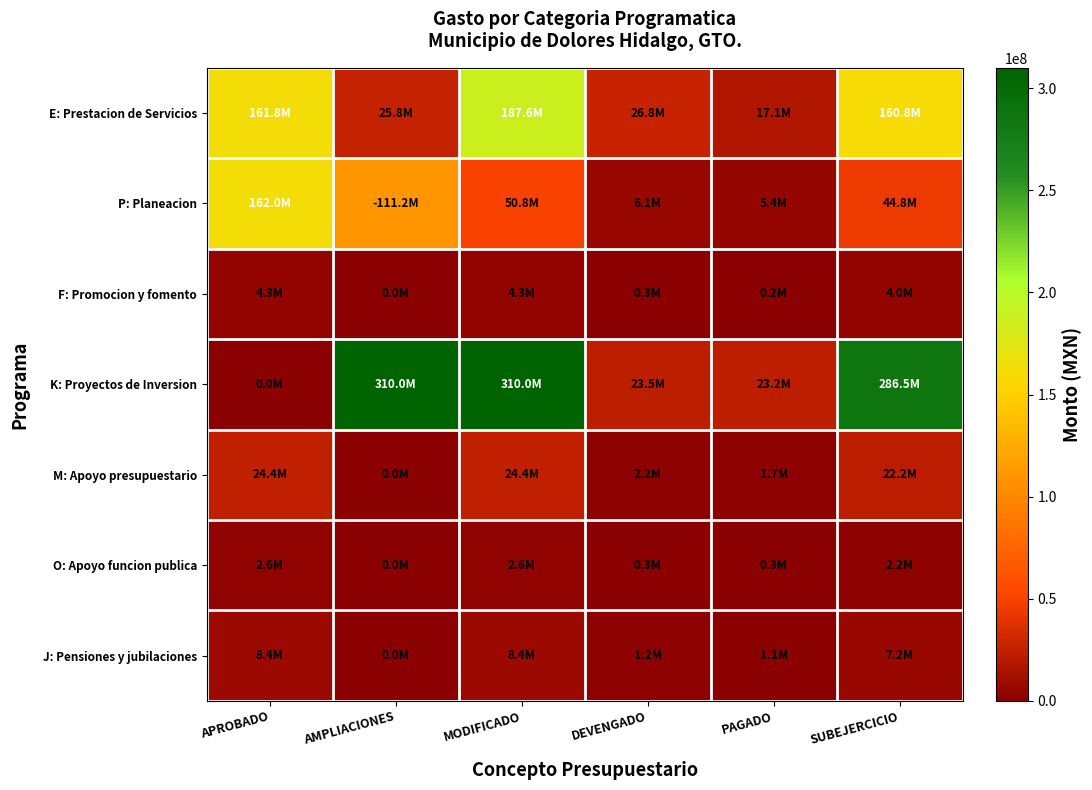

Reading left to right, what are all the values shown in this chart?

E: Prestacion de Servicios: APROBADO=161778670.4	AMPLIACIONES=25836952.6	MODIFICADO=187615623.0	DEVENGADO=26809580.3	PAGADO=17135579.5	SUBEJERCICIO=160806042.7
P: Planeacion: APROBADO=161996964.3	AMPLIACIONES=111172035.0	MODIFICADO=50824929.3	DEVENGADO=6061612.1	PAGADO=5369776.4	SUBEJERCICIO=44763317.2
F: Promocion y fomento: APROBADO=4295600.9	AMPLIACIONES=0.0	MODIFICADO=4295600.9	DEVENGADO=306403.4	PAGADO=211149.8	SUBEJERCICIO=3989197.5
K: Proyectos de Inversion: APROBADO=0.0	AMPLIACIONES=310008823.1	MODIFICADO=310008823.1	DEVENGADO=23540129.7	PAGADO=23150259.6	SUBEJERCICIO=286468693.4
M: Apoyo presupuestario: APROBADO=24385220.0	AMPLIACIONES=0.0	MODIFICADO=24385220.0	DEVENGADO=2177055.0	PAGADO=1682739.9	SUBEJERCICIO=22208164.9
O: Apoyo funcion publica: APROBADO=2574951.6	AMPLIACIONES=0.0	MODIFICADO=2574951.6	DEVENGADO=349411.3	PAGADO=323620.5	SUBEJERCICIO=2225540.3
J: Pensiones y jubilaciones: APROBADO=8406710.8	AMPLIACIONES=0.0	MODIFICADO=8406710.8	DEVENGADO=1233909.3	PAGADO=1079088.3	SUBEJERCICIO=7172801.5